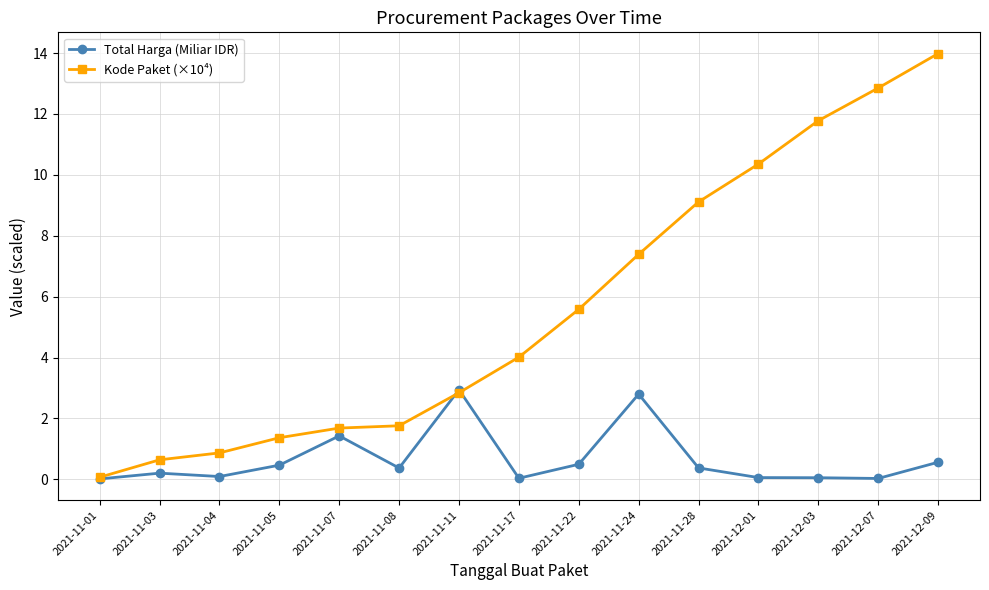

What is the greatest value displayed?

14.0